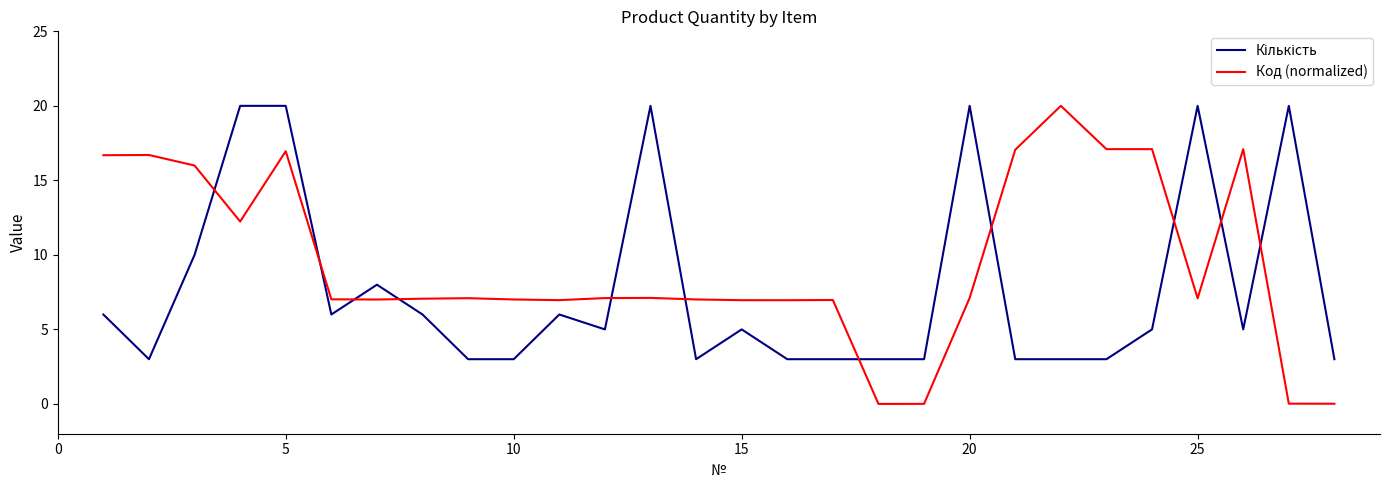

Which series has the widest spread of values?

Код (normalized)